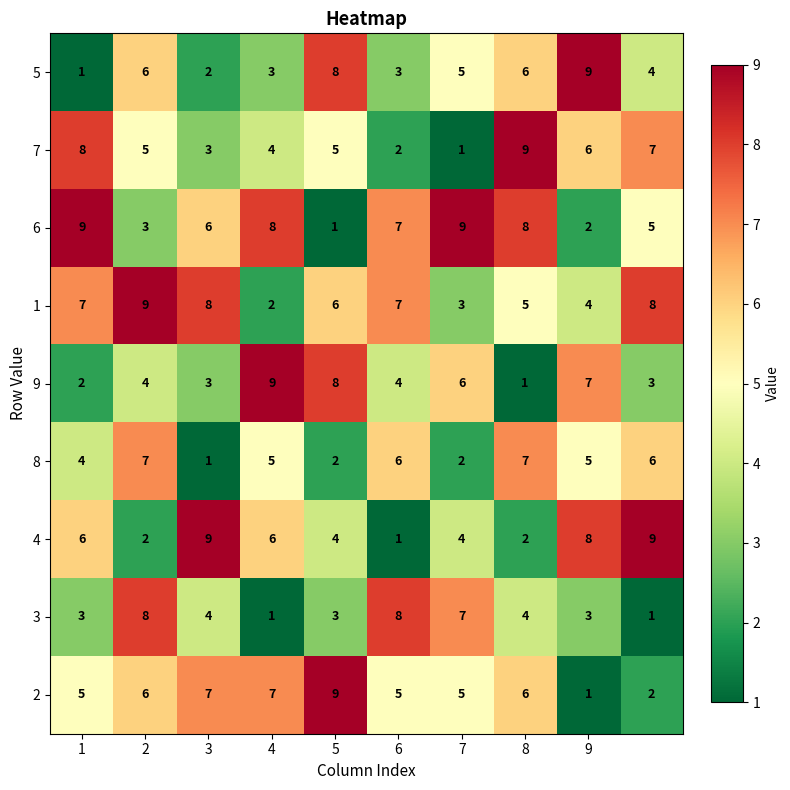

At how many categories does at least one series exceed 4?

10